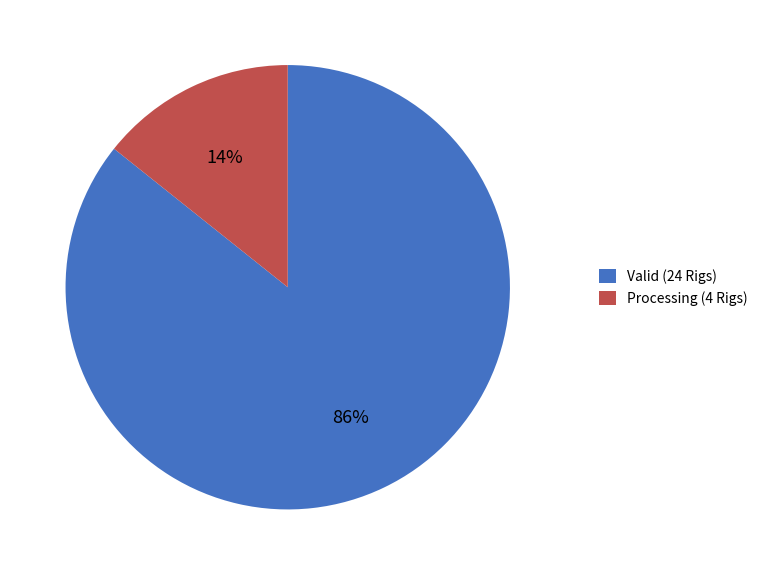

Is the sum of Valid (24 Rigs) and Processing (4 Rigs) greater than half?

Yes